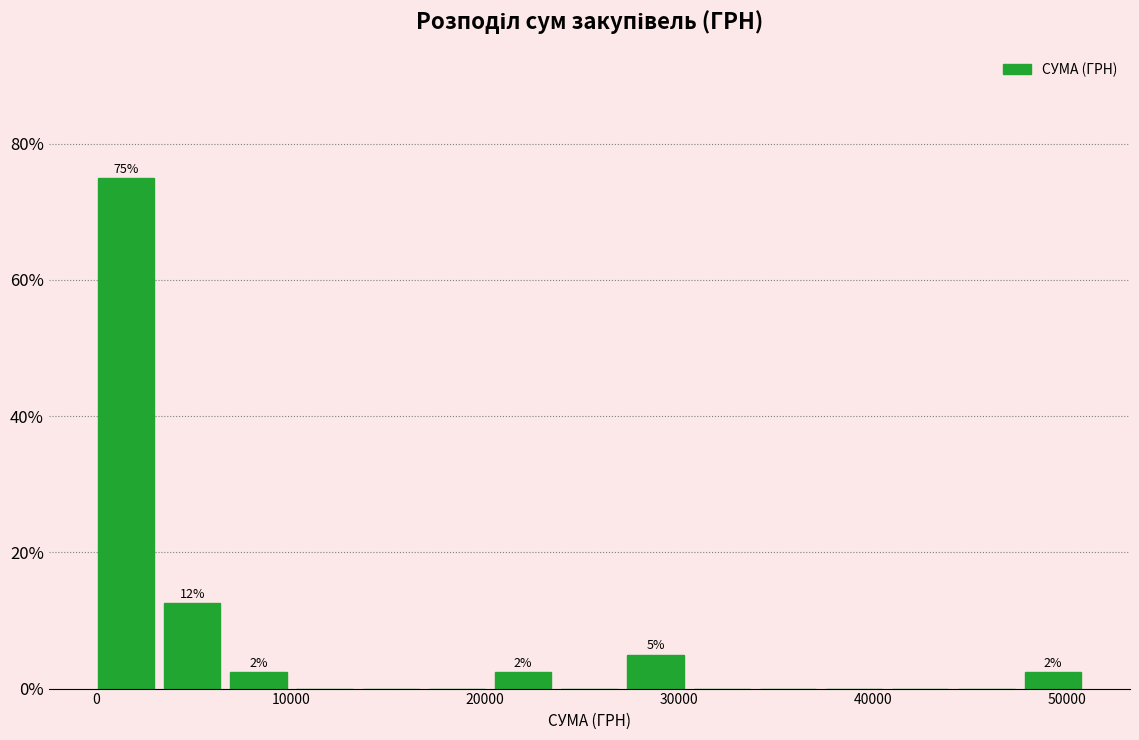

Read against the x-axis, roughly where is the centre of the tallest bar?

2000